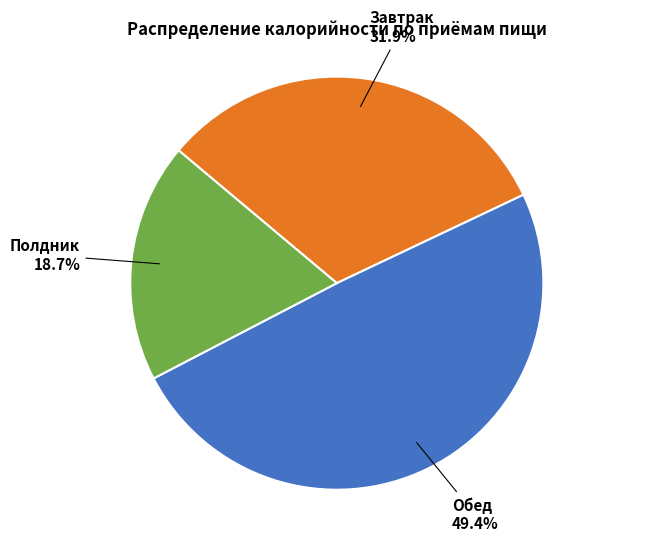

Is there any slice that represents more than half of the pie?

No